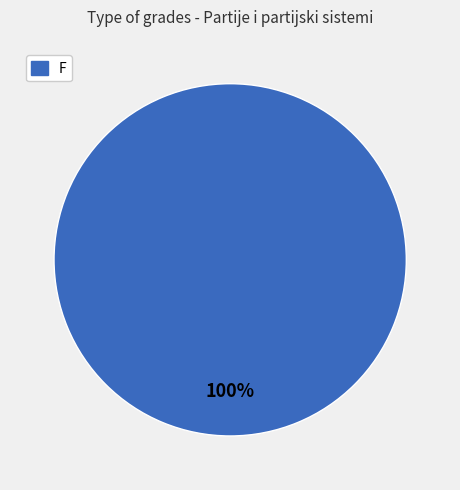

Does any single category account for the majority?

Yes